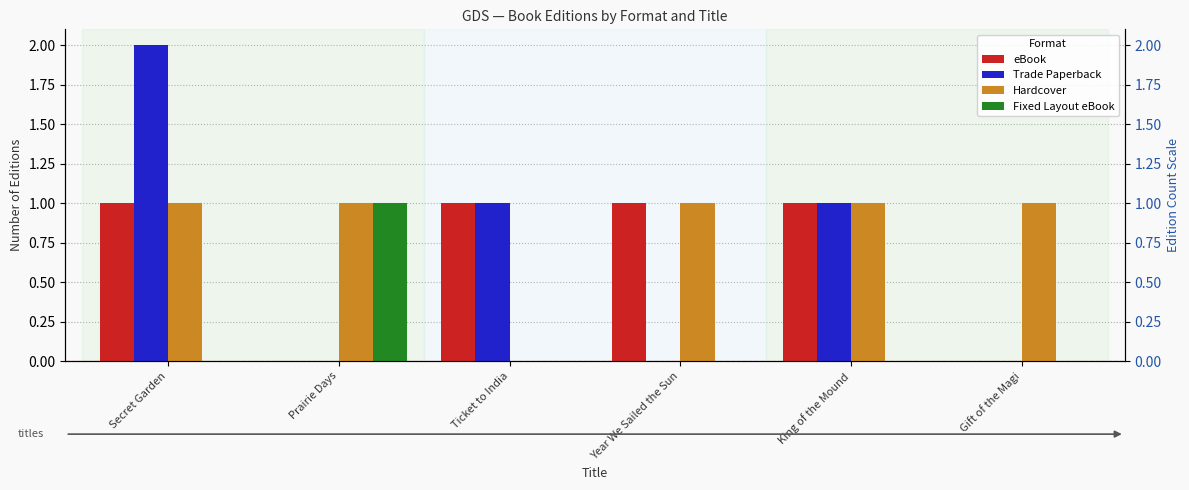

Which series has the largest range (max minus min)?

Trade Paperback